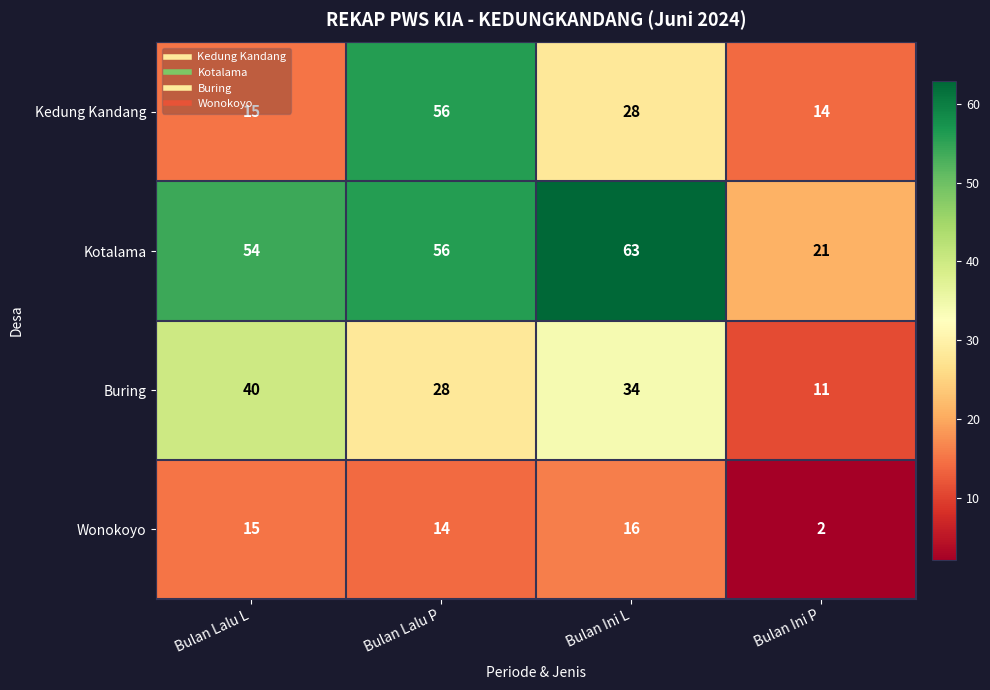

Is the value of Buring at Bulan Ini P greater than the value of Kotalama at Bulan Lalu L?

No